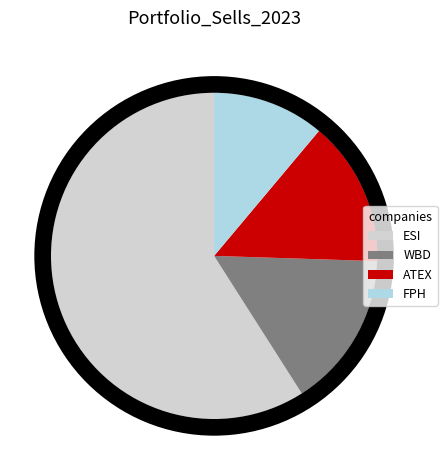

Rank the categories by value from highest to lowest.

ESI, WBD, ATEX, FPH